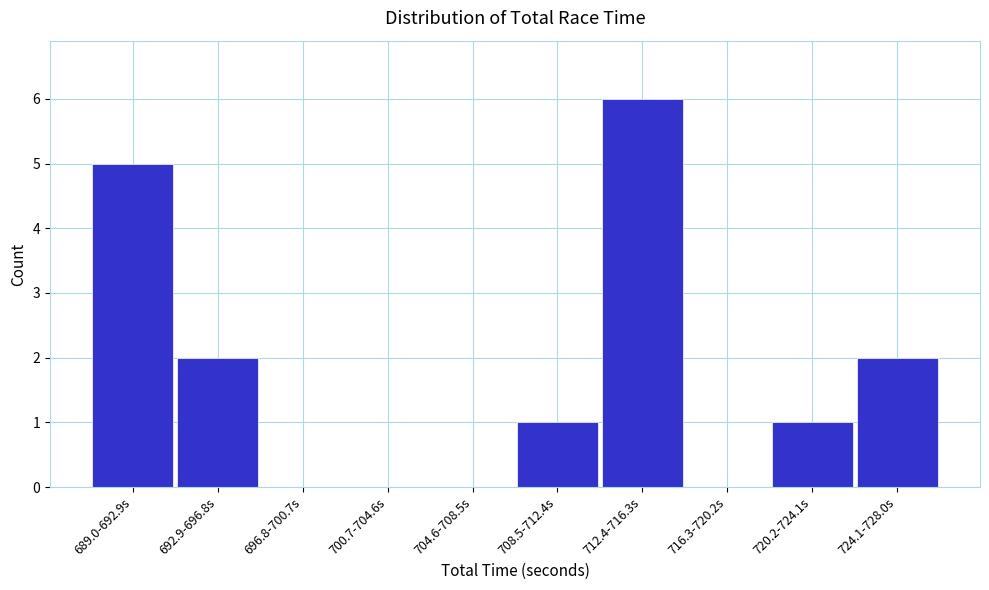

Reading right to left, extract all data points from this chart.

724.1-728.0s=2	720.2-724.1s=1	716.3-720.2s=0	712.4-716.3s=6	708.5-712.4s=1	704.6-708.5s=0	700.7-704.6s=0	696.8-700.7s=0	692.9-696.8s=2	689.0-692.9s=5